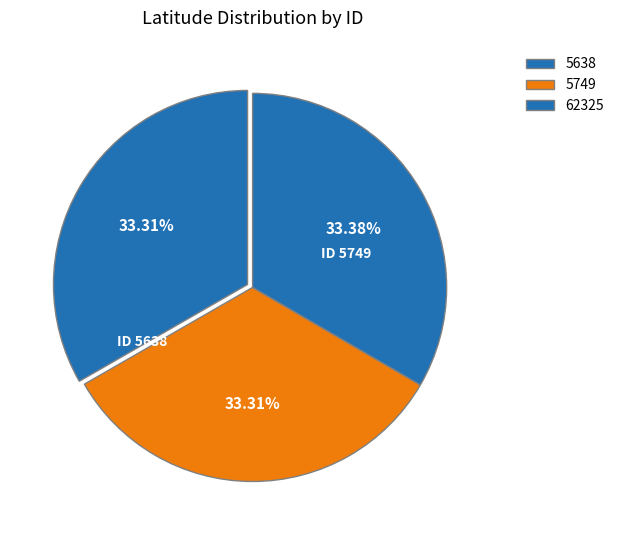

Approximately how many times larger is the value at 62325 compared to 5749?

1.0